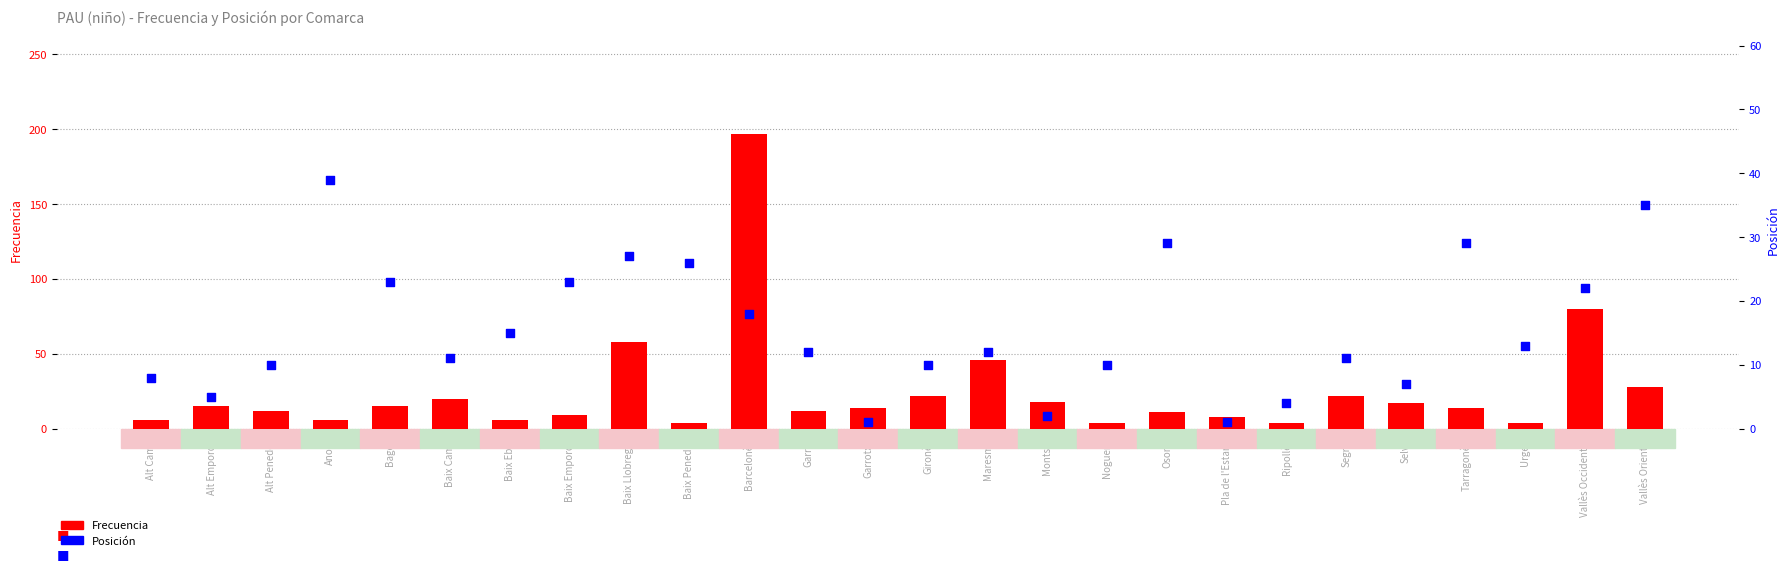

What is the total value across all series at Barcelonès?

215